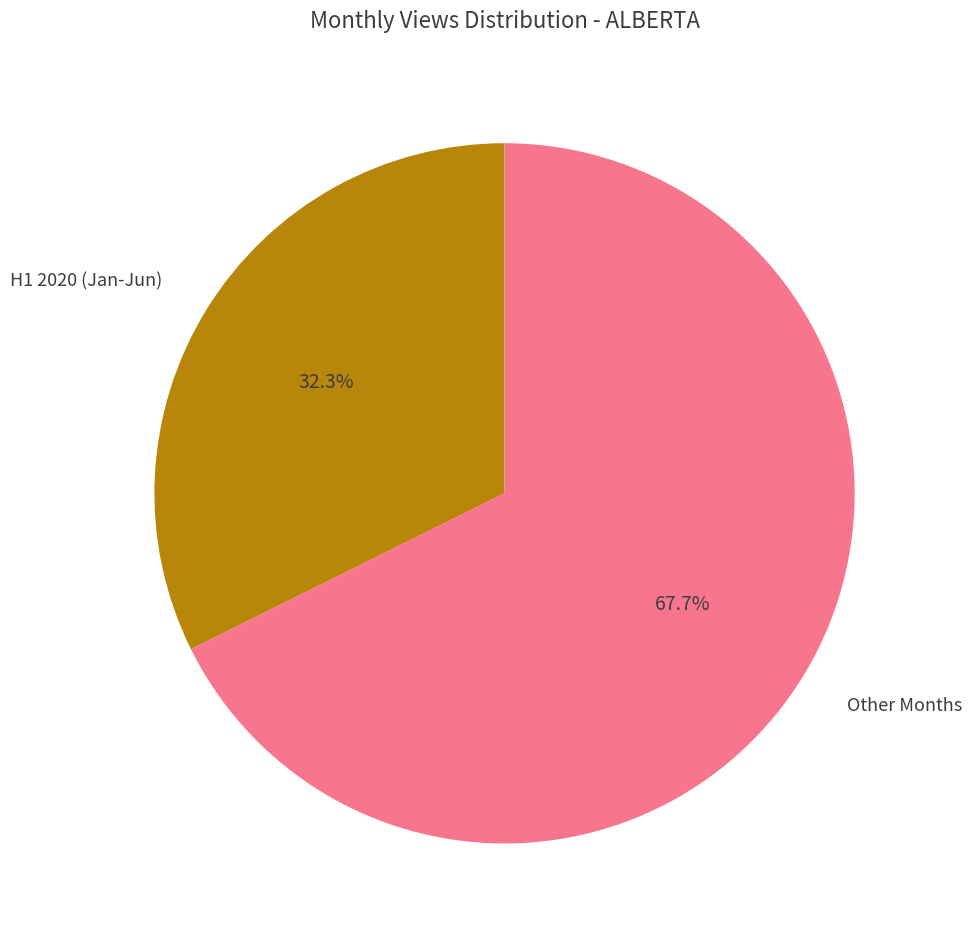

Count the number of slices in the pie.

2